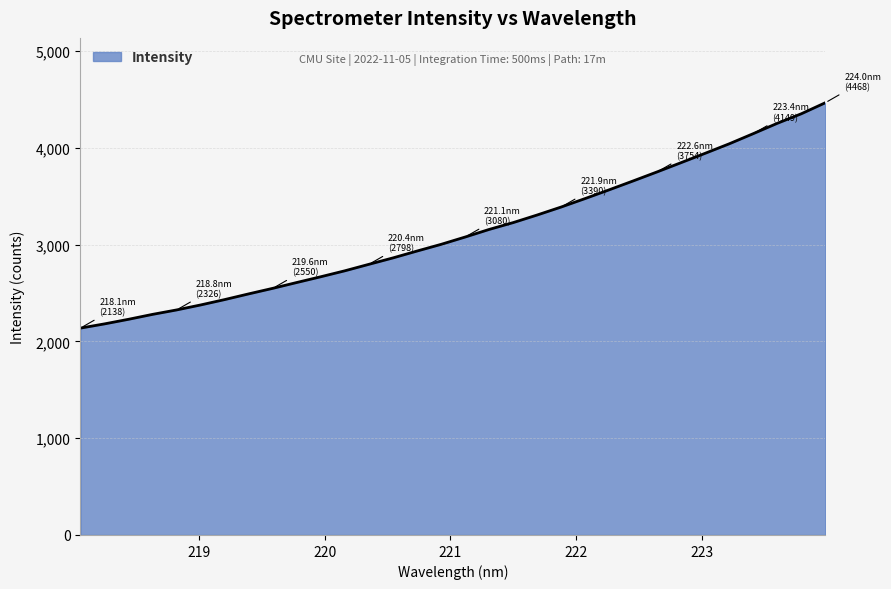

What is the smallest value displayed?

2138.3